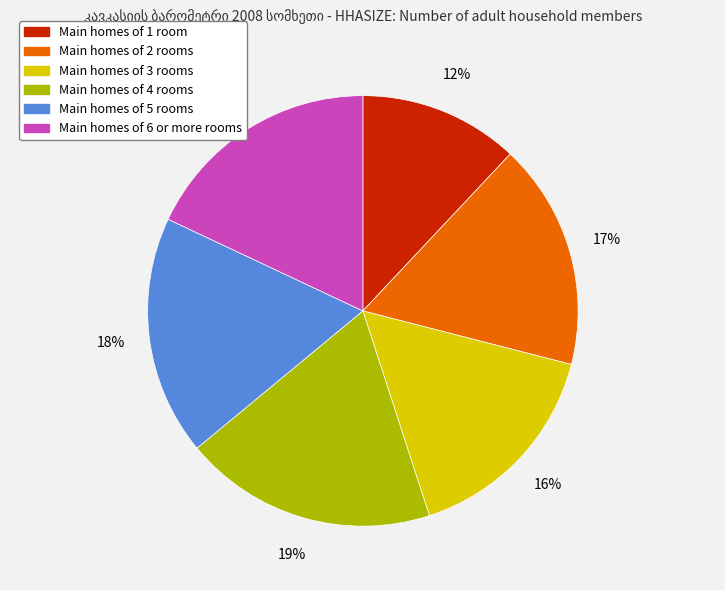

To the nearest percent, what portion does Main homes of 5 rooms represent?

18%